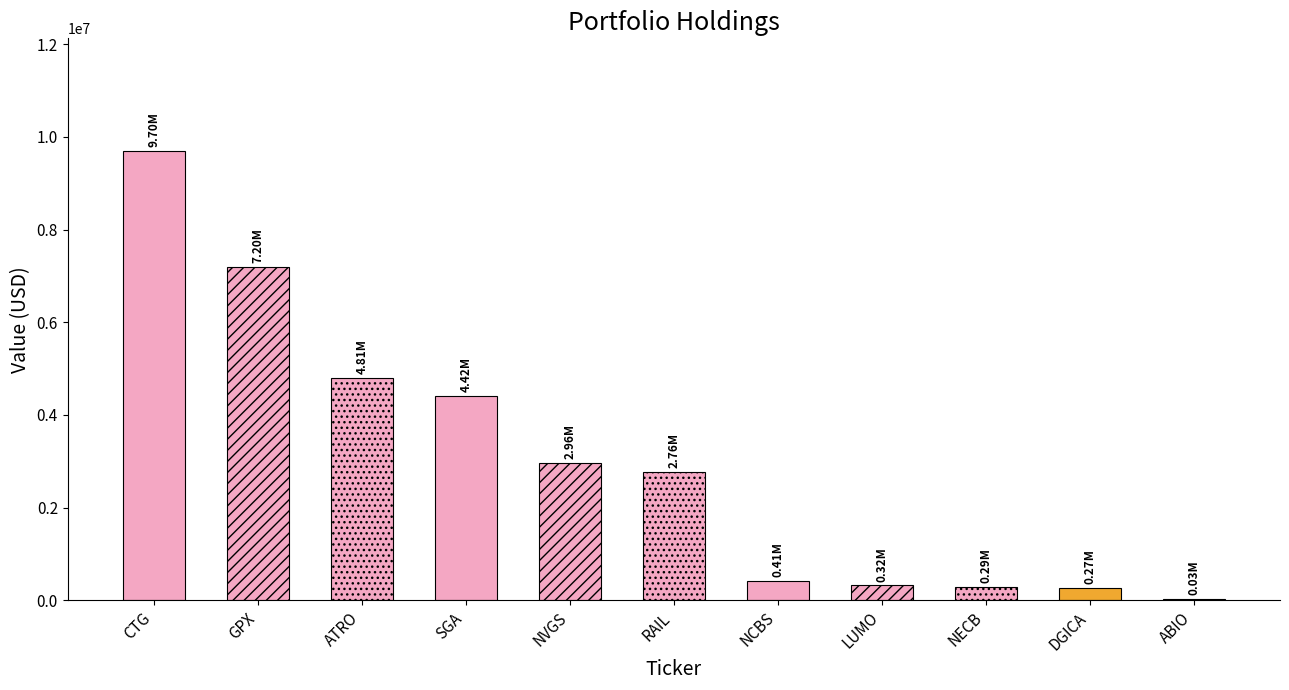

Reading left to right, extract all data points from this chart.

9703000	7202000	4806000	4415000	2962000	2764000	413000	321000	289000	274000	30000